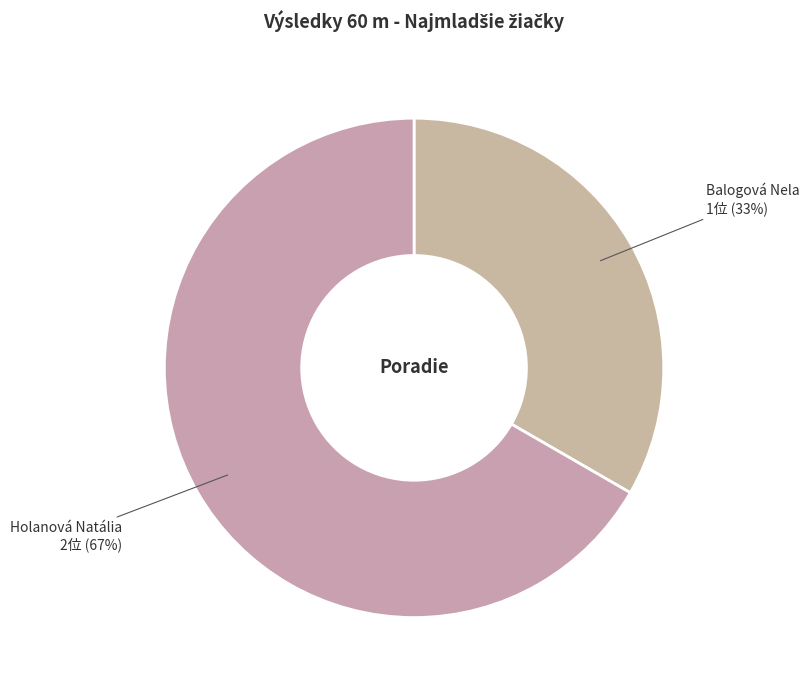

Approximately how many times larger is the value at Balogová Nela compared to Holanová Natália?

0.5